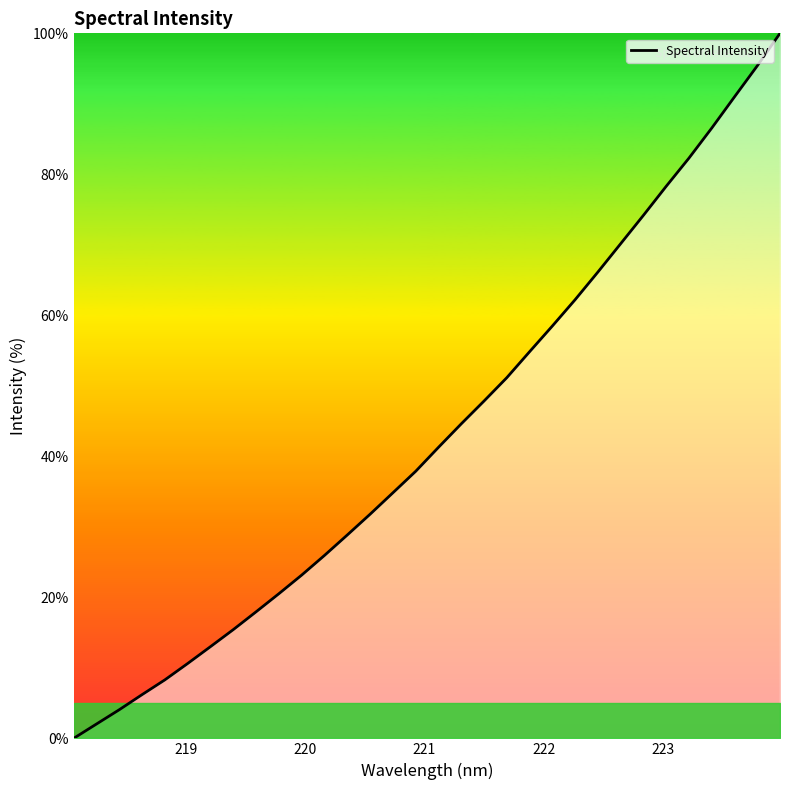

What is the maximum value shown in the chart?

100.0